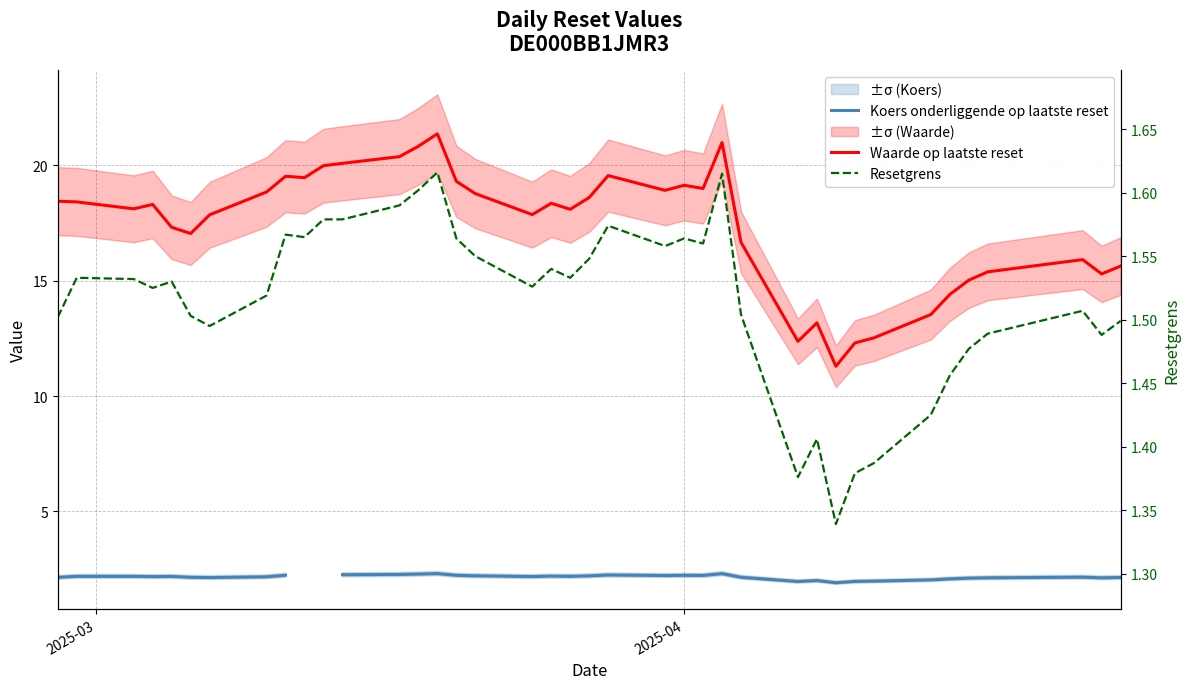

What is the value of the Waarde op laatste reset point at the 20th from the left?

18.1